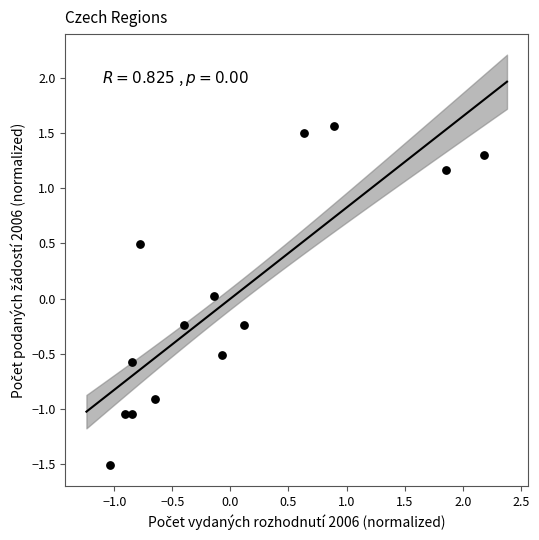

What is the range of Y values (max minus min)?

3.1